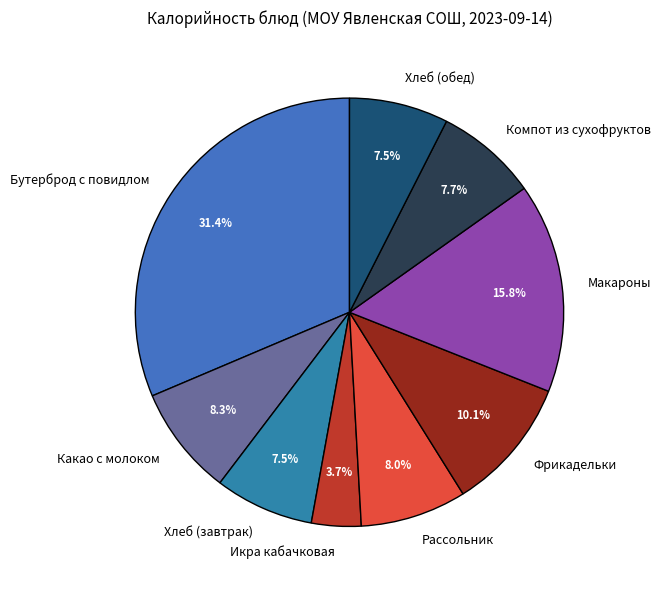

Is there a majority slice in this chart?

No